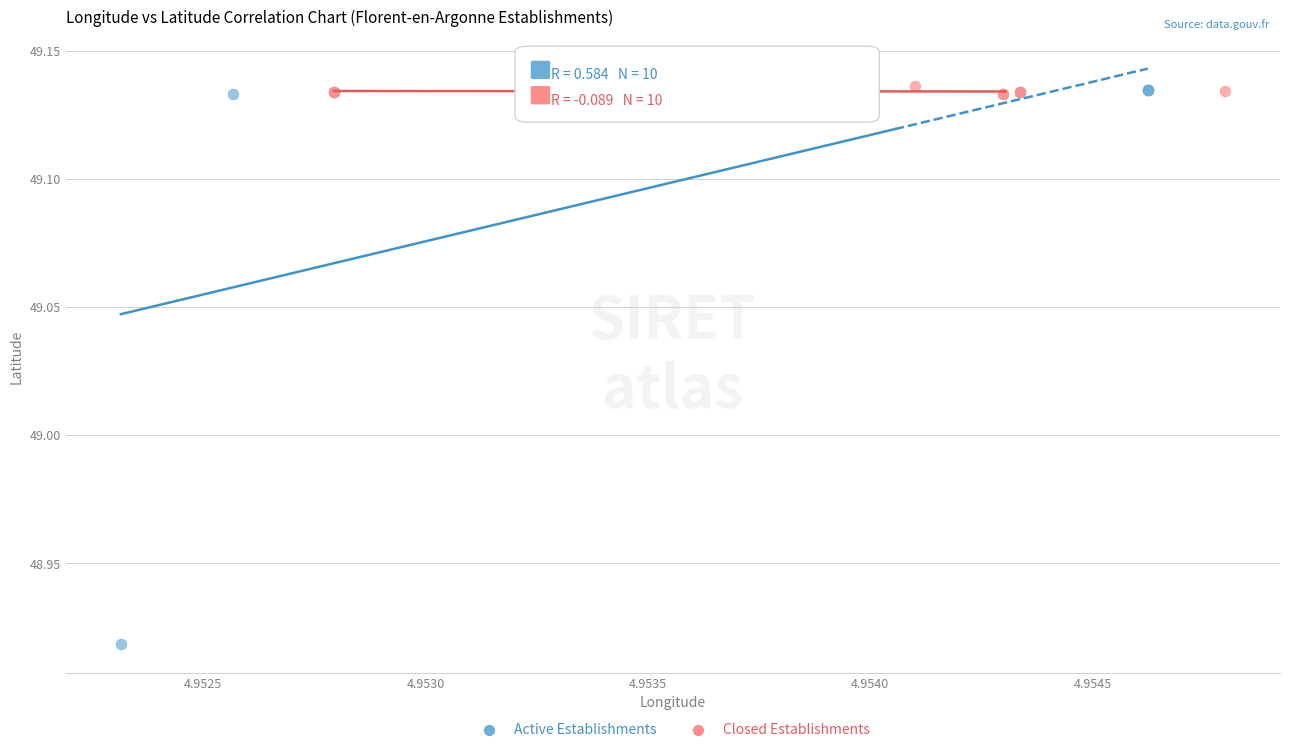

Which series reaches the minimum Y coordinate?

Active Establishments